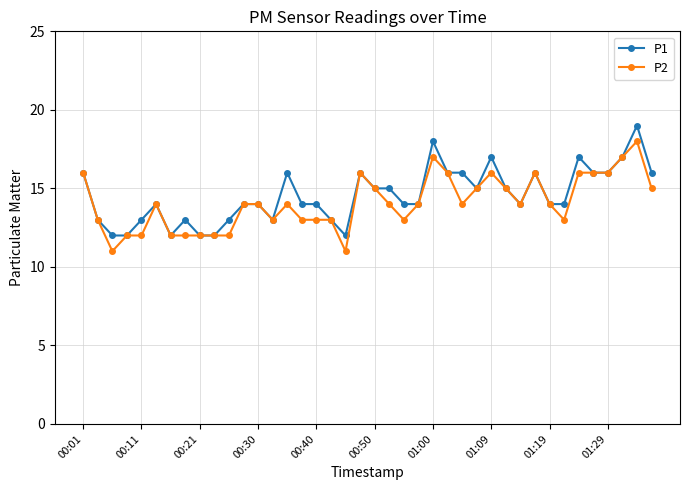

What are all the series names shown in the legend?

P1, P2